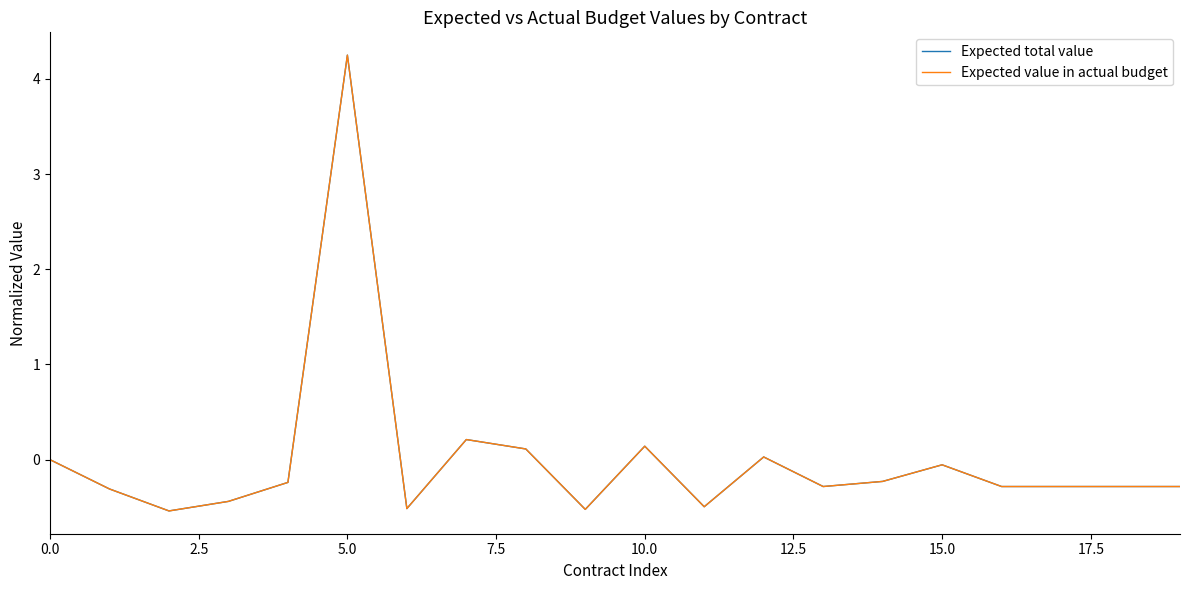

What is the difference between the maximum and minimum values in the Expected value in actual budget series?

4.8